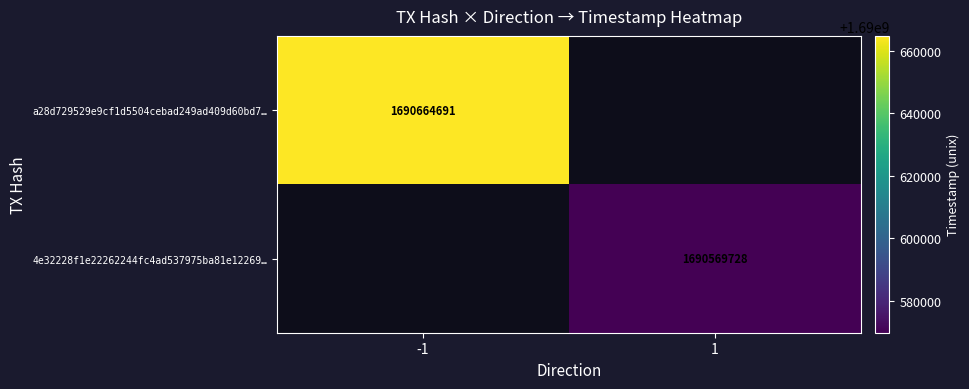

Count the number of categories in the chart.

2